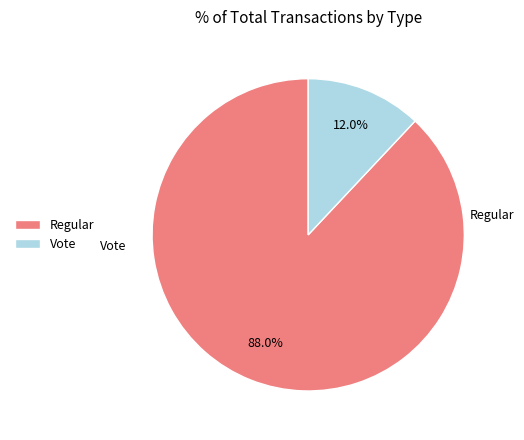

Does any single category account for the majority?

Yes